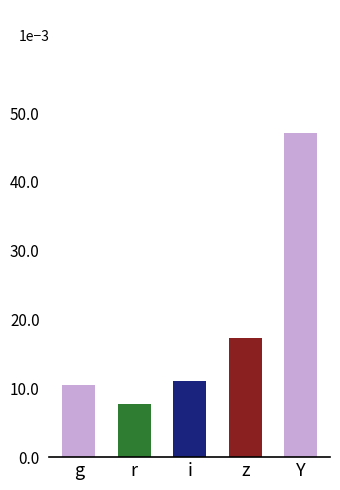

Are the bars horizontal?

No